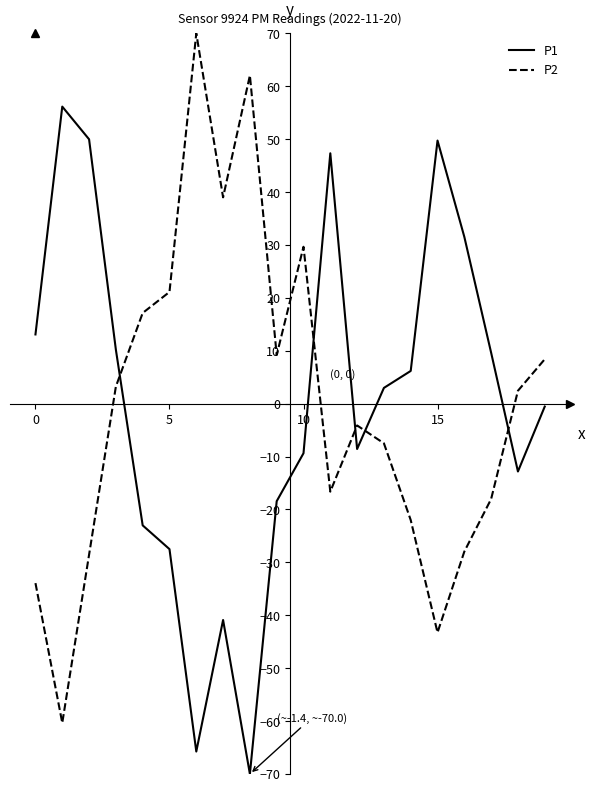

Which series ends up on top after the final intersection of P2 and P1?

P2